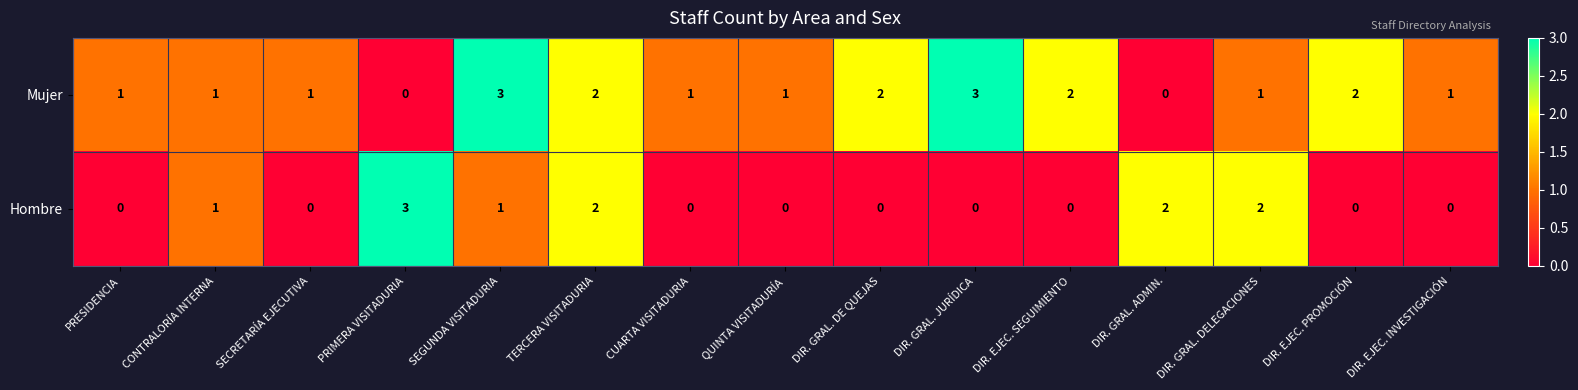

What is the maximum value shown in the chart?

3